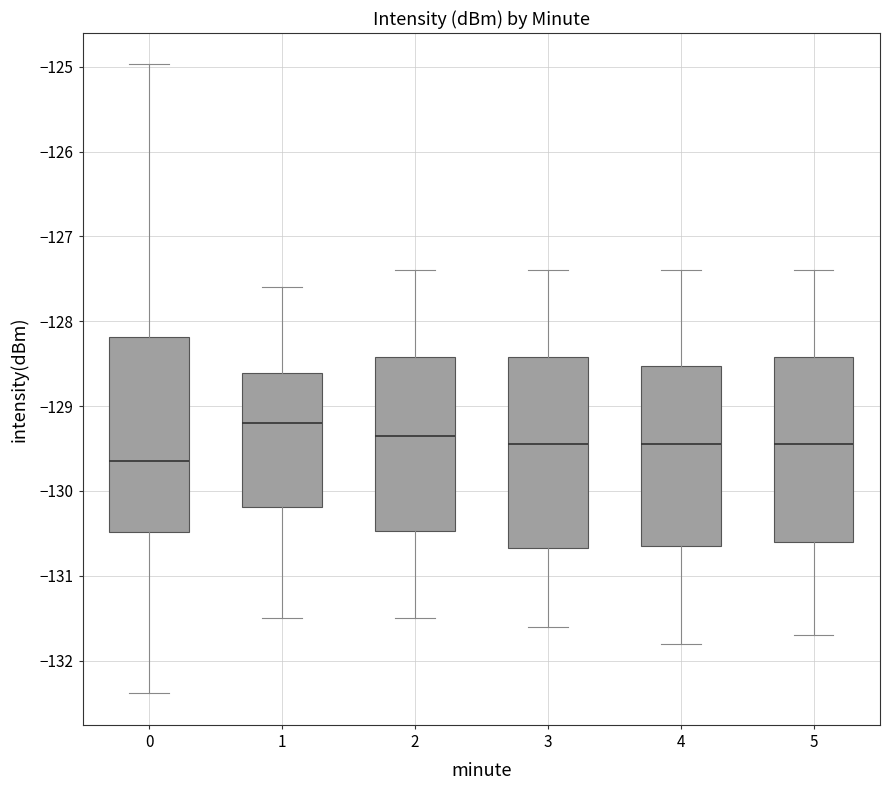

Which box's median line is the highest?

1